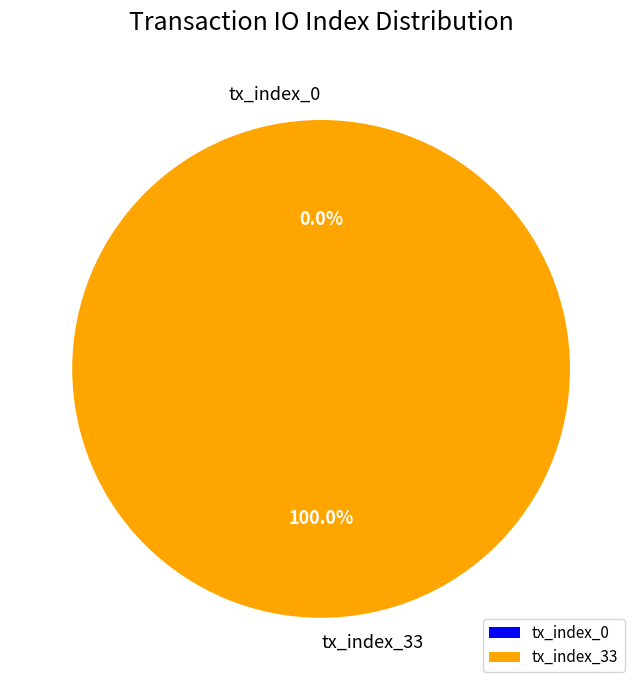

Does tx_index_33 represent more than half of the total?

Yes